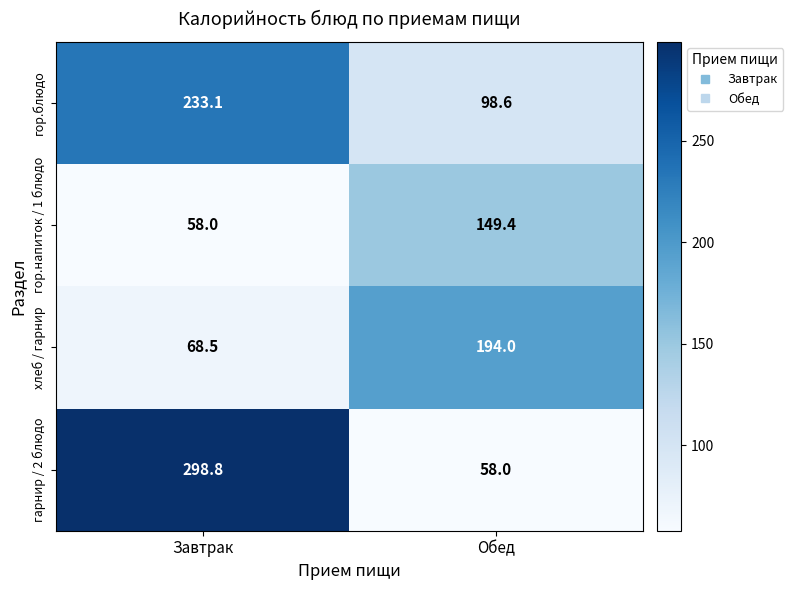

The гарнир / 2 блюдо series shows 85.7 at Обед. True or false?

False